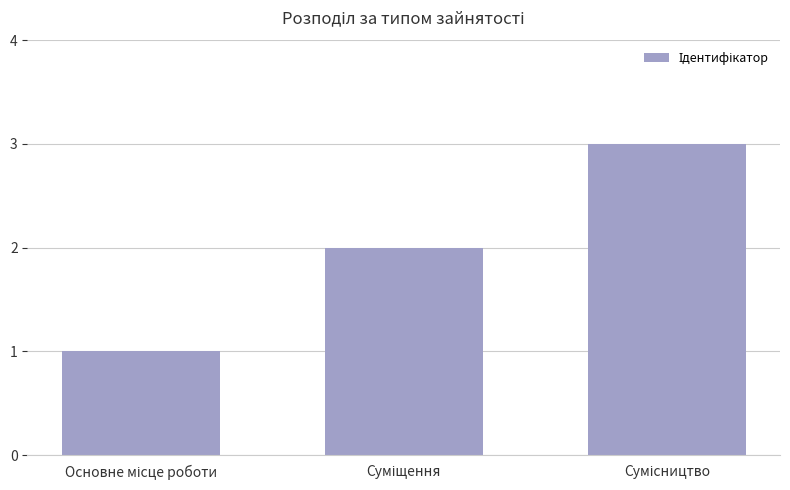

What is the sum of all values?

6